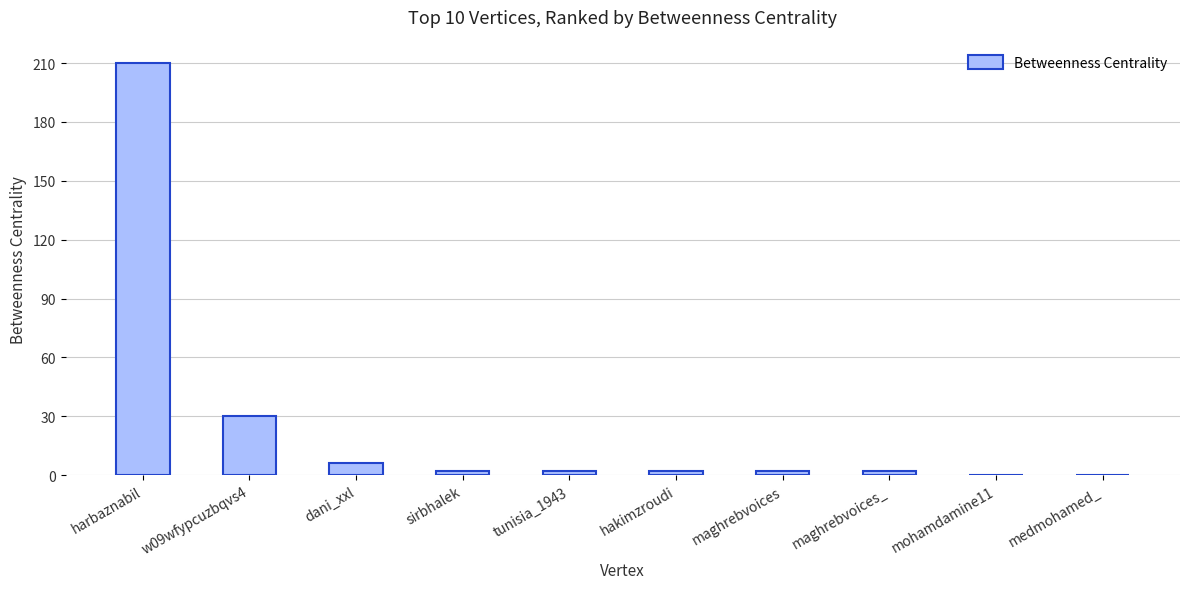

Reading left to right, transcribe all the data shown in this chart.

harbaznabil=210	w09wfypcuzbqvs4=30	dani_xxl=6	sirbhalek=2	tunisia_1943=2	hakimzroudi=2	maghrebvoices=2	maghrebvoices_=2	mohamdamine11=0	medmohamed_=0